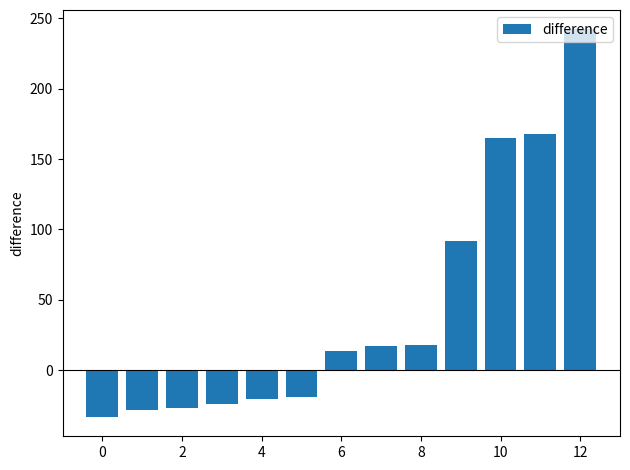

What is the average value?

43